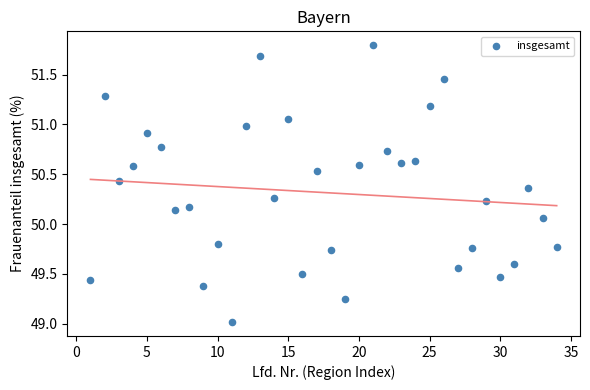

What is the range of X values (max minus min)?

33.0